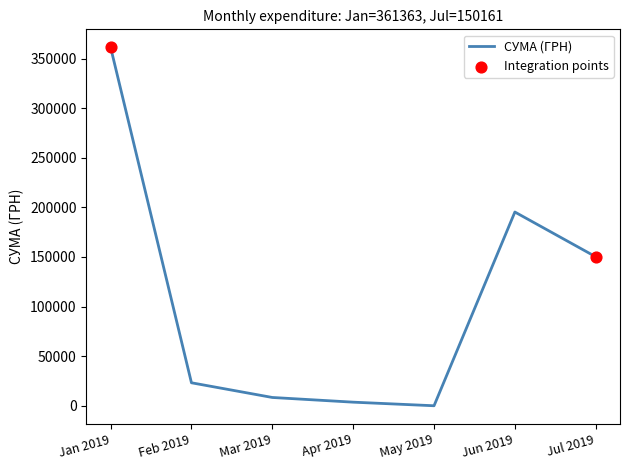

What is the change in value from Jan 2019 to May 2019?

-361363.4